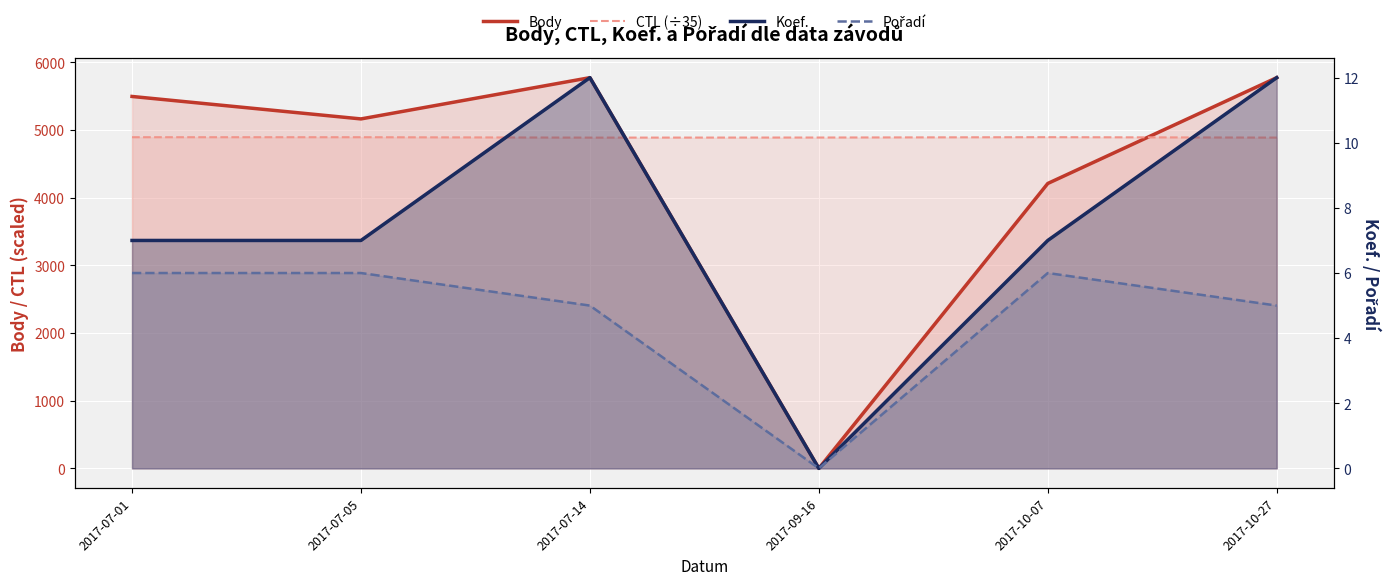

Rank the categories by Pořadí value from highest to lowest.

2017-07-01, 2017-07-05, 2017-10-07, 2017-07-14, 2017-10-27, 2017-09-16